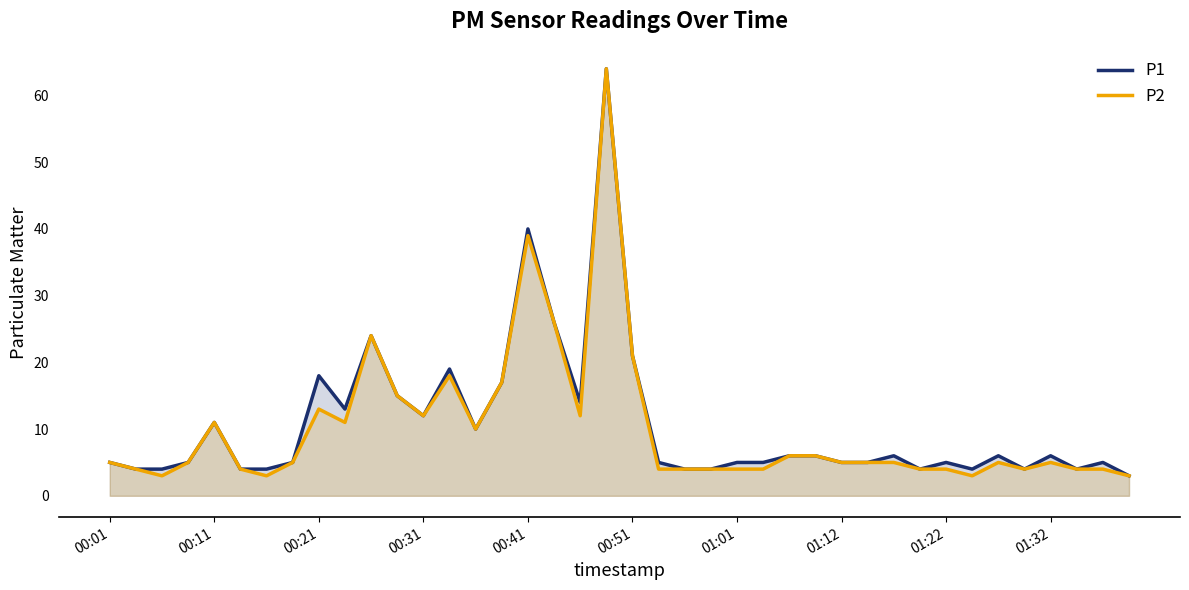

True or false: P1 and P2 intersect in this chart.

False